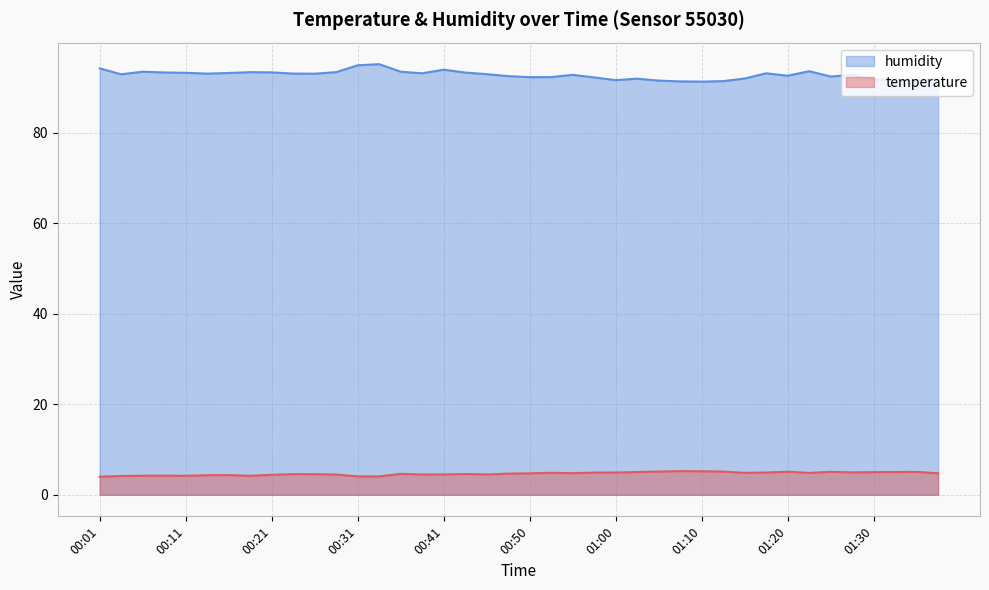

In humidity, how many points are lower than both neighbors (excluding endpoints)?

10